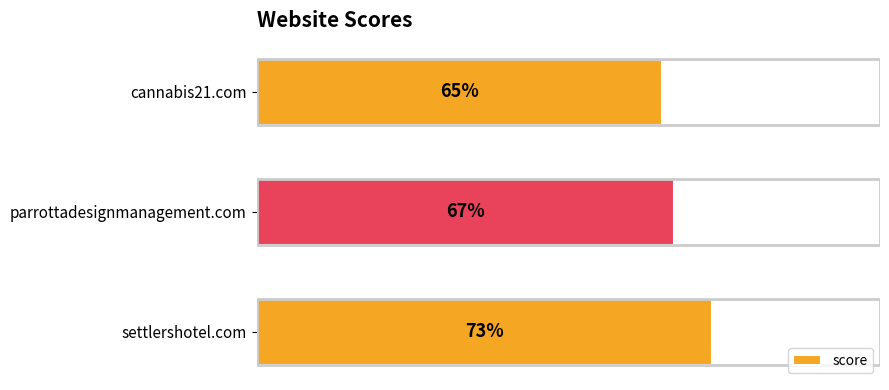

Where is the data nearest to the value 69?

parrottadesignmanagement.com